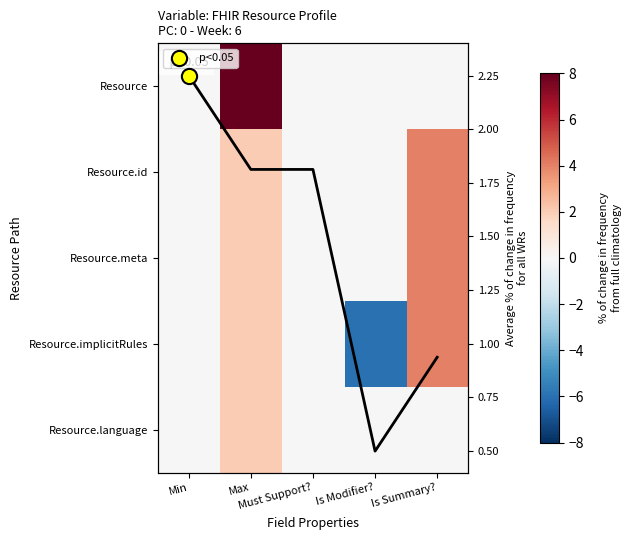

What is the average value of the Resource.id series?

1